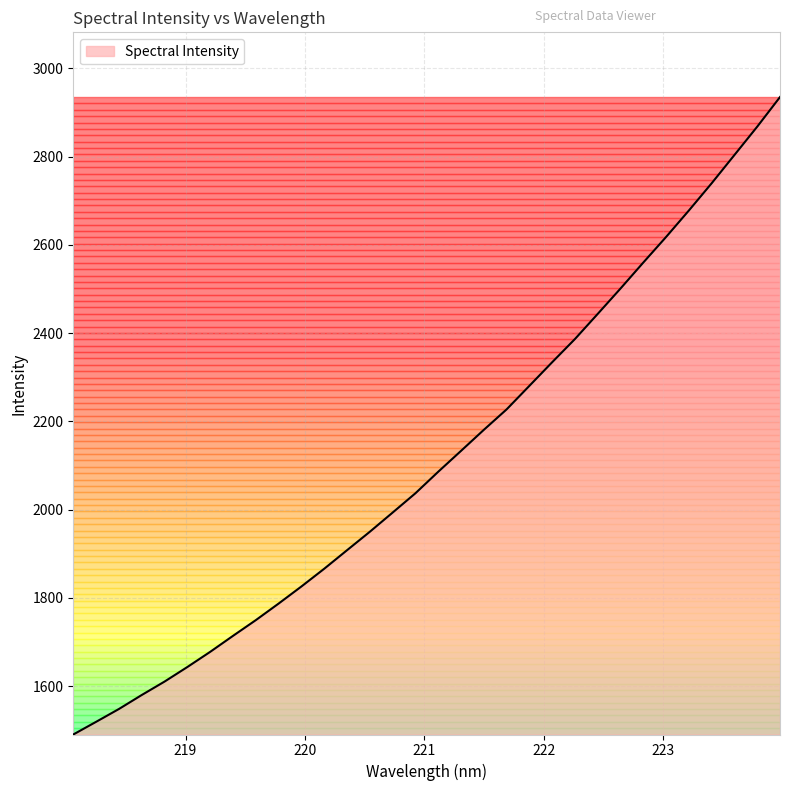

What is the difference between the maximum and minimum values?

1444.9